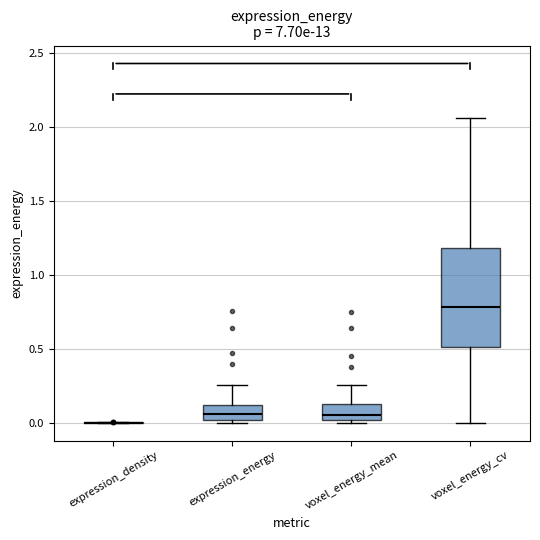

Reading left to right, transcribe this box plot: for each box, give where its median line is, the range the box spans, and where its two whiskers end, as read against the y-axis. The values are not printed on the chart, so give them approximately, as read against the axis.

expression_density: box collapsed to a line at 0.00, whiskers 0.00 to 0.00
expression_energy: median 0.05, box 0.00 to 0.10, whiskers 0.00 (just below the box's lower edge) to 0.25
voxel_energy_mean: median 0.05, box 0.00 to 0.10, whiskers 0.00 (just below the box's lower edge) to 0.25
voxel_energy_cv: median 0.80, box 0.50 to 1.20, whiskers 0.00 to 2.05